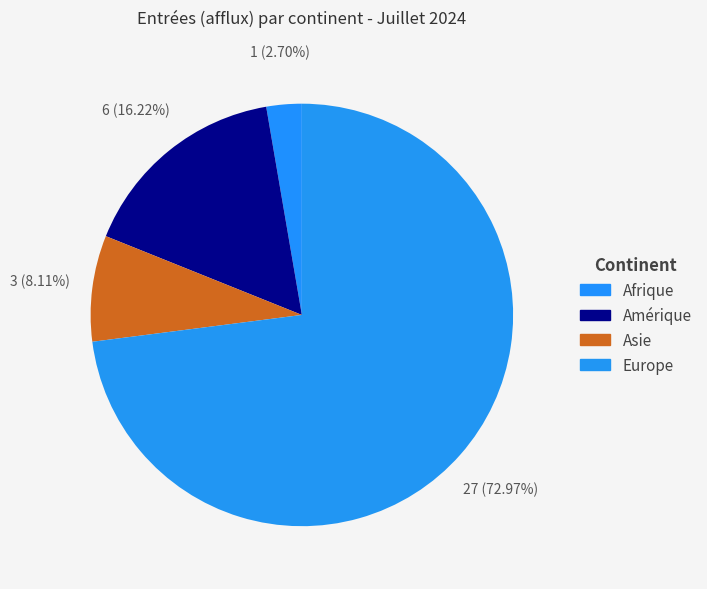

What is the largest slice in the pie chart?

Europe